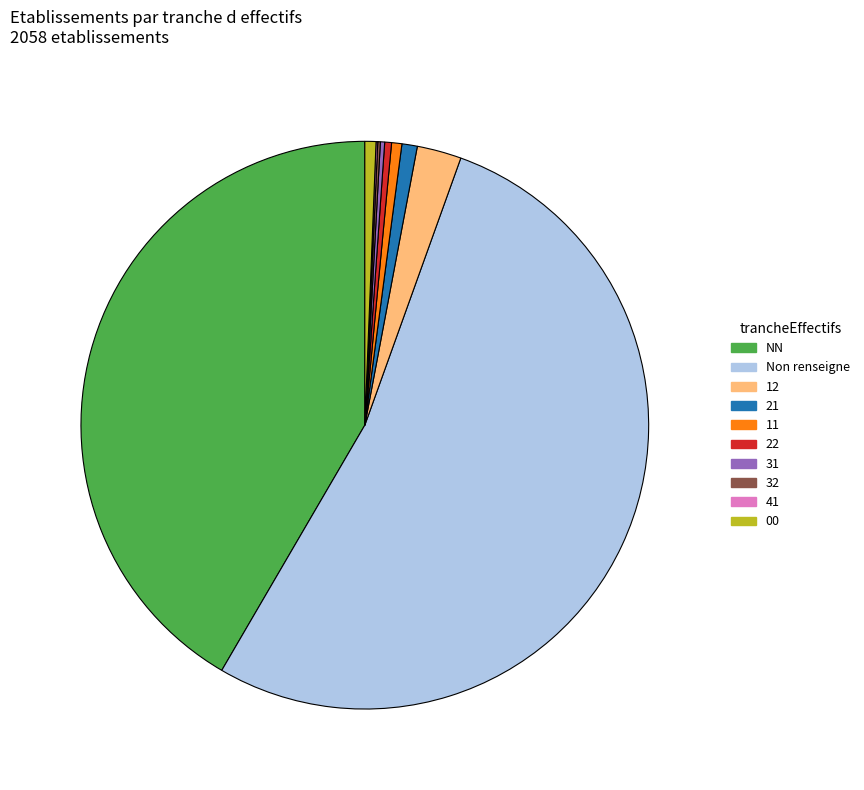

Does any single category account for the majority?

Yes